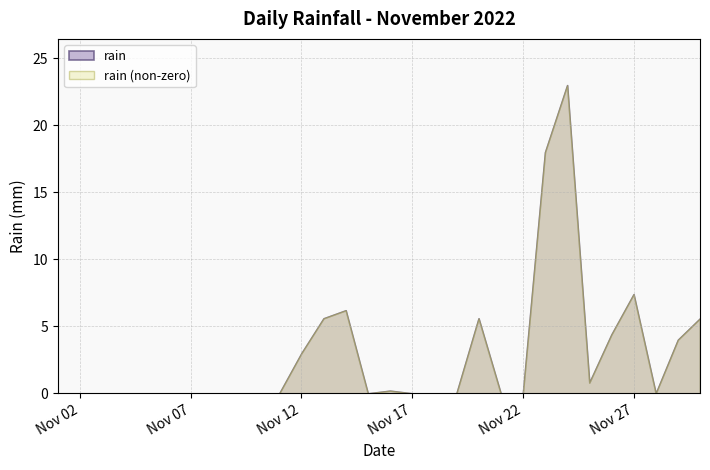

Reading left to right, transcribe all the data shown in this chart.

0.0	0.0	0.0	0.0	0.0	0.0	0.0	0.0	0.0	0.0	0.0	3.0	5.6	6.2	0.0	0.2	0.0	0.0	0.0	5.6	0.0	0.0	18.0	23.0	0.8	4.4	7.4	0.0	4.0	5.6